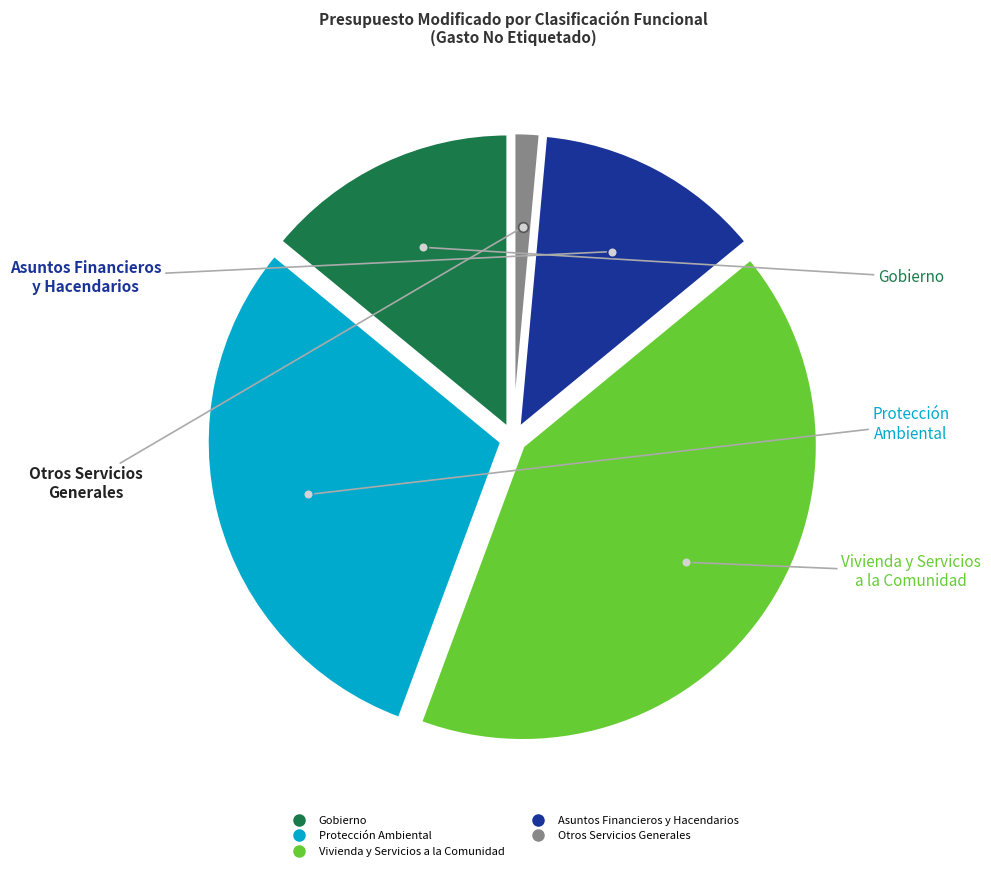

What is the largest slice in the pie chart?

Vivienda y Servicios a la Comunidad